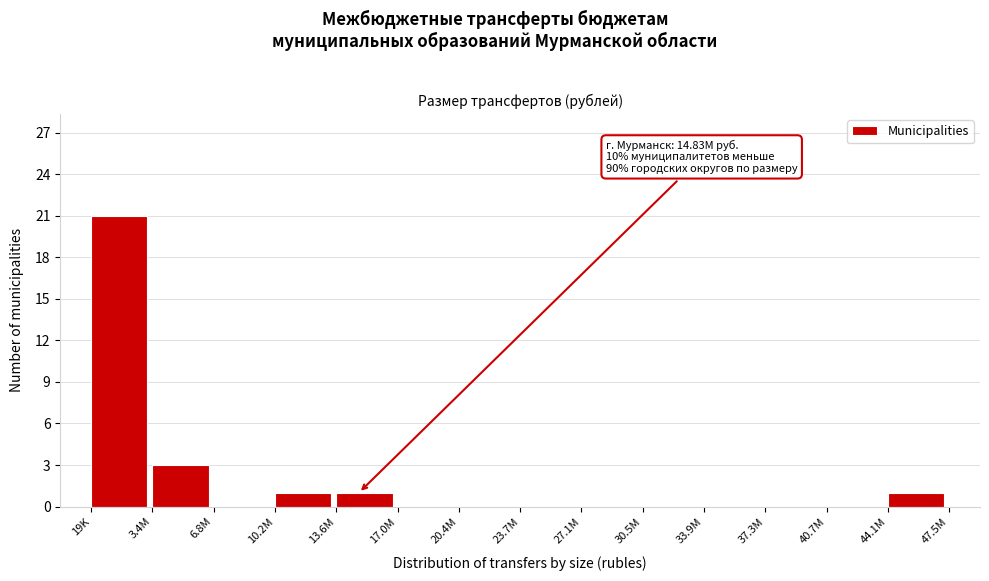

Reading left to right, what are all the values shown in this chart?

19K=21	3.4M=3	6.8M=0	10.2M=1	13.6M=1	17.0M=0	20.4M=0	23.7M=0	27.1M=0	30.5M=0	33.9M=0	37.3M=0	40.7M=0	44.1M=1